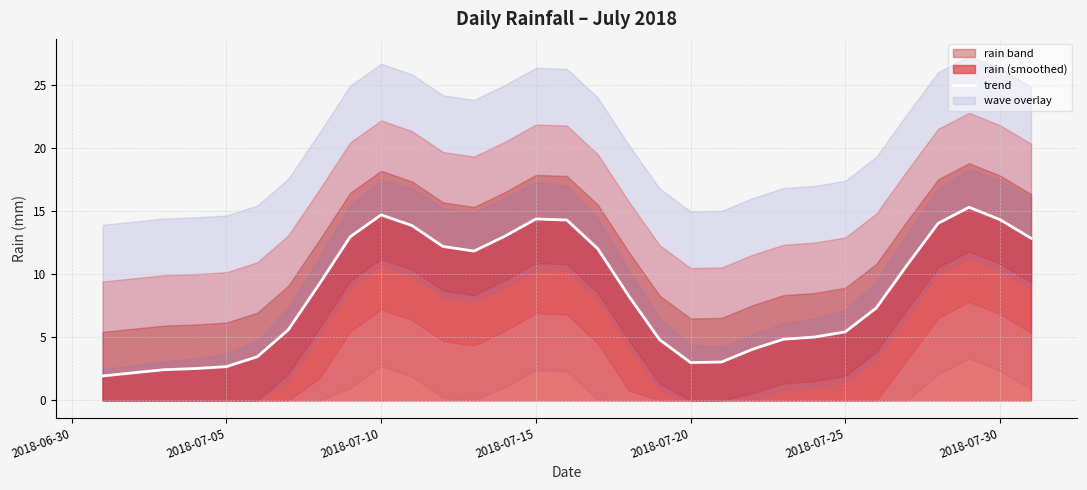

What is the difference between the maximum and minimum values?

13.4